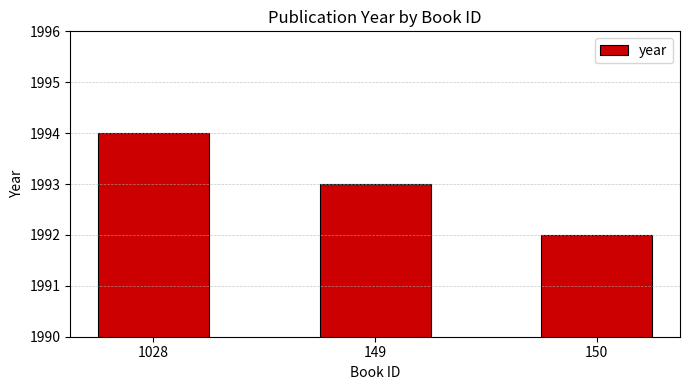

What is the change in value from 149 to 150?

-1